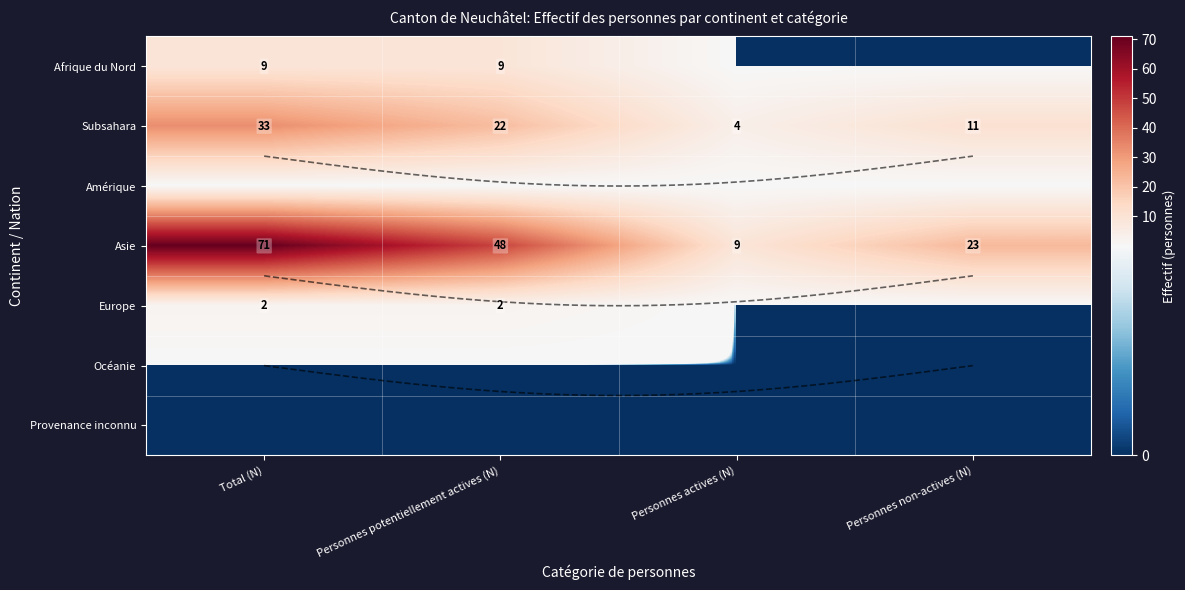

Which series has the largest total across all categories?

Asie